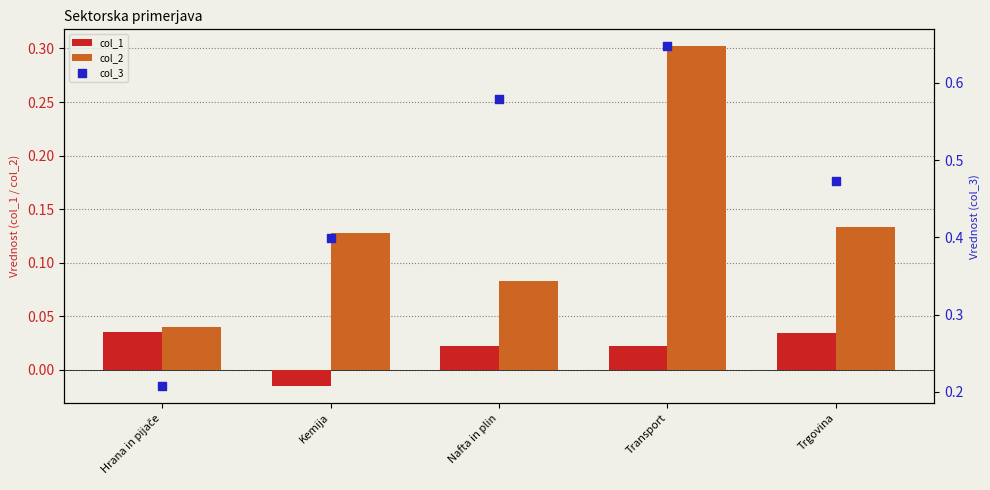

Which series has the widest spread of Y values?

col_3